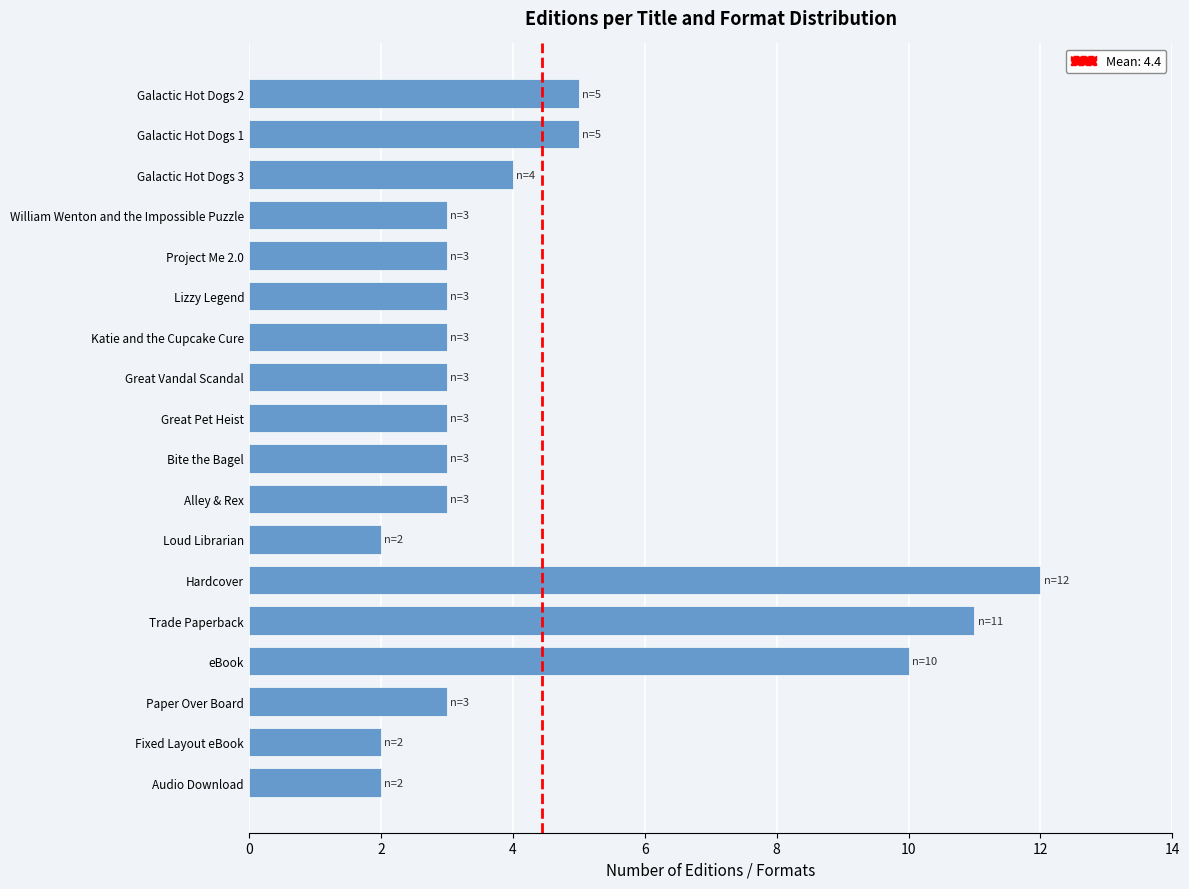

Reading bottom to top, extract all data points from this chart.

2	2	3	10	11	12	2	3	3	3	3	3	3	3	3	4	5	5